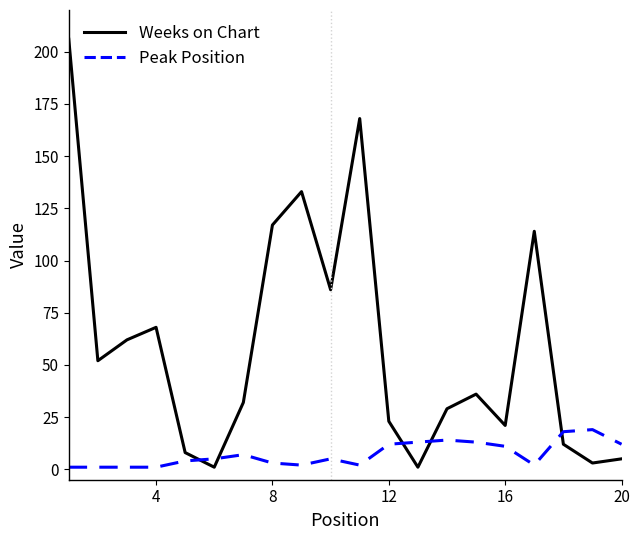

True or false: Weeks on Chart has more than 2 interior local peaks.

True